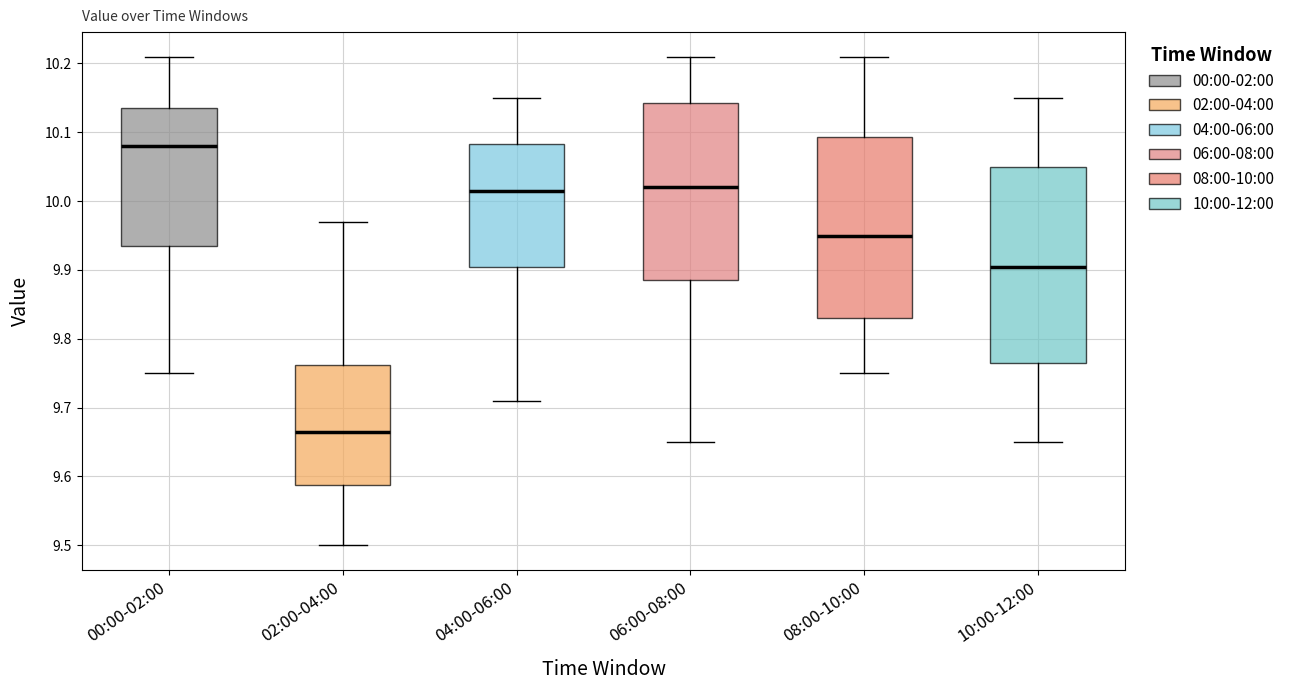

Comparing the boxes themselves (not the whiskers), which one is the tallest?

10:00-12:00